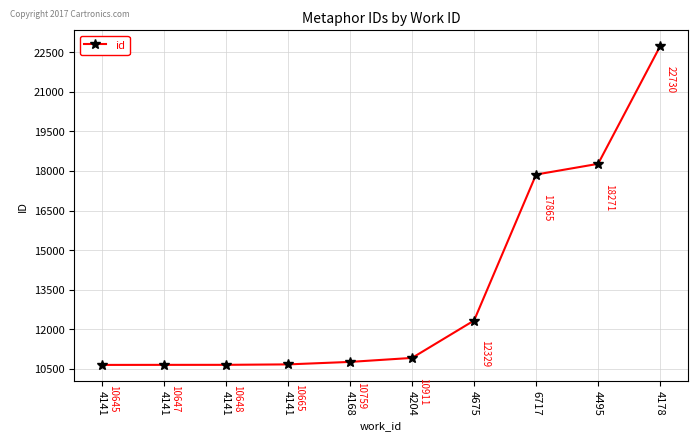

How many lines are shown in the chart?

1